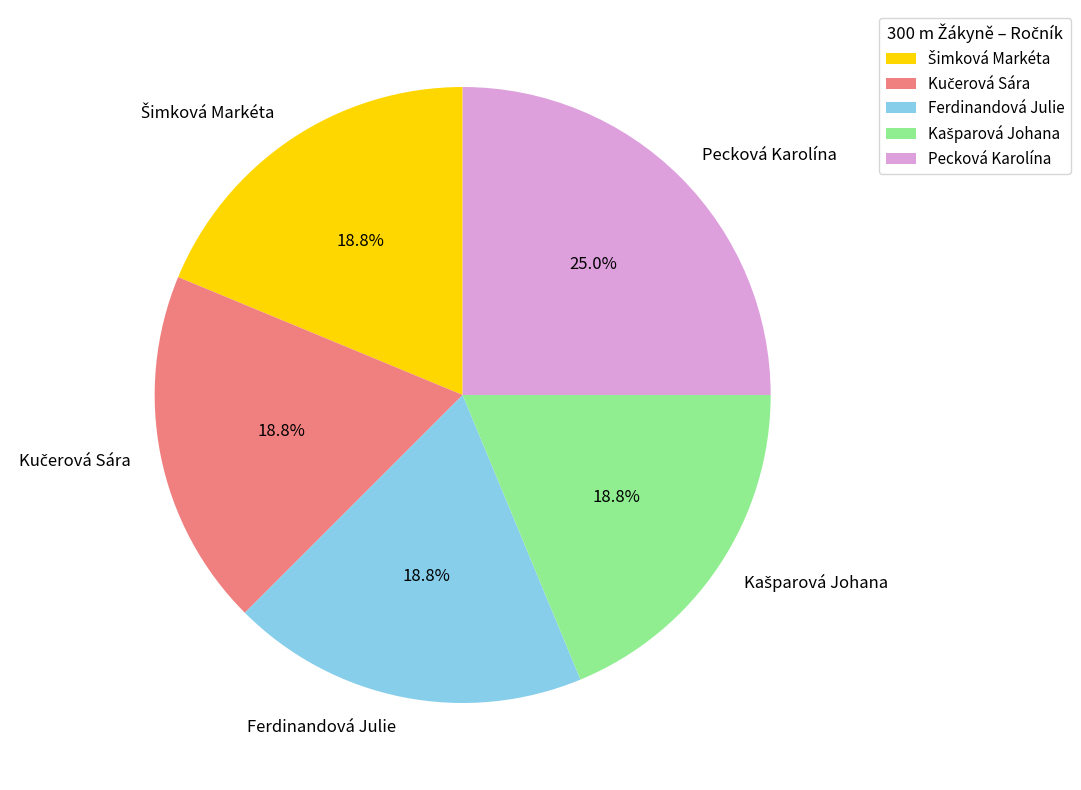

Does any single category account for the majority?

No